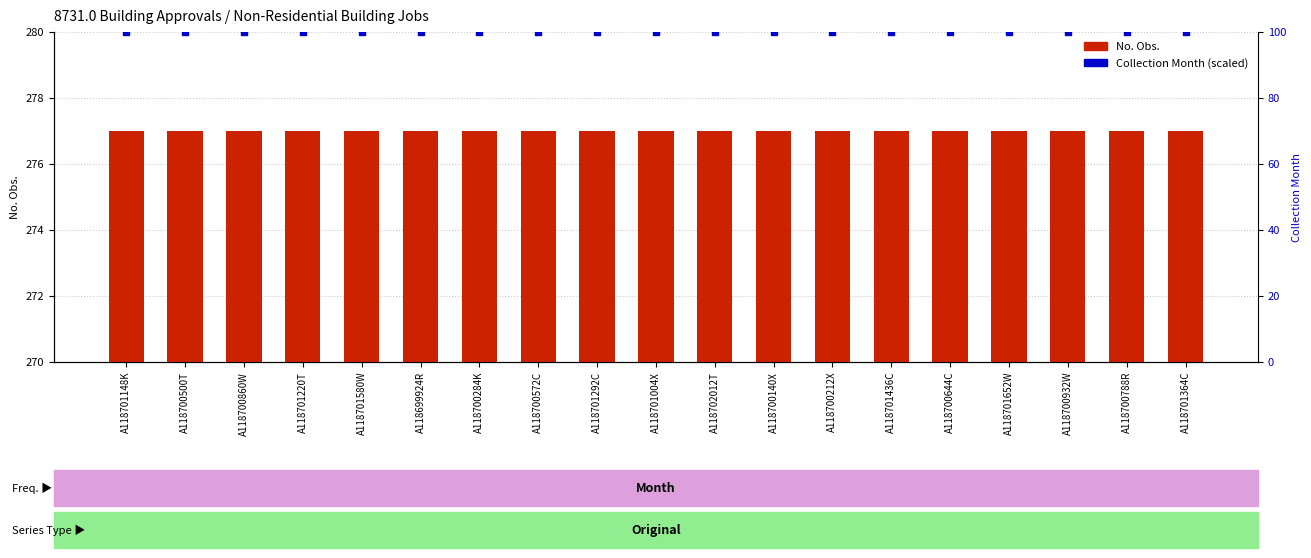

Which series has the widest spread of Y values?

No. Obs.